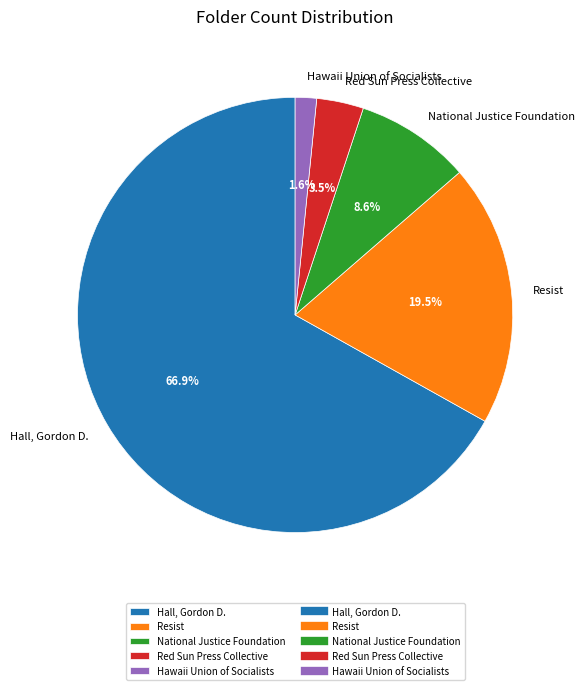

What percentage is the Hawaii Union of Socialists slice, to the nearest percent?

2%